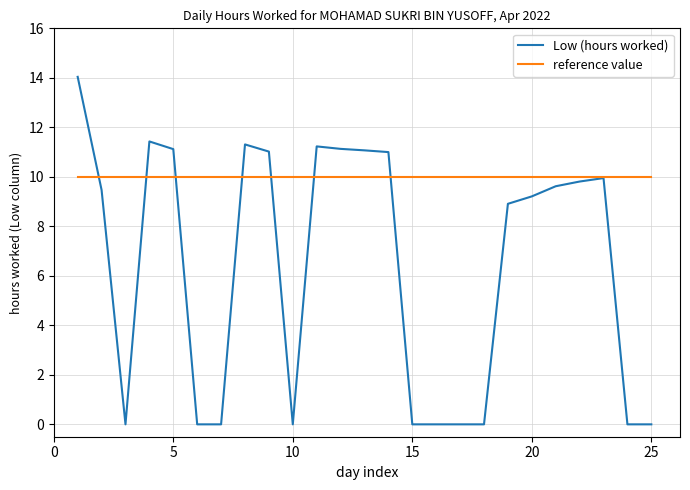

Which series has the largest total across all categories?

reference value